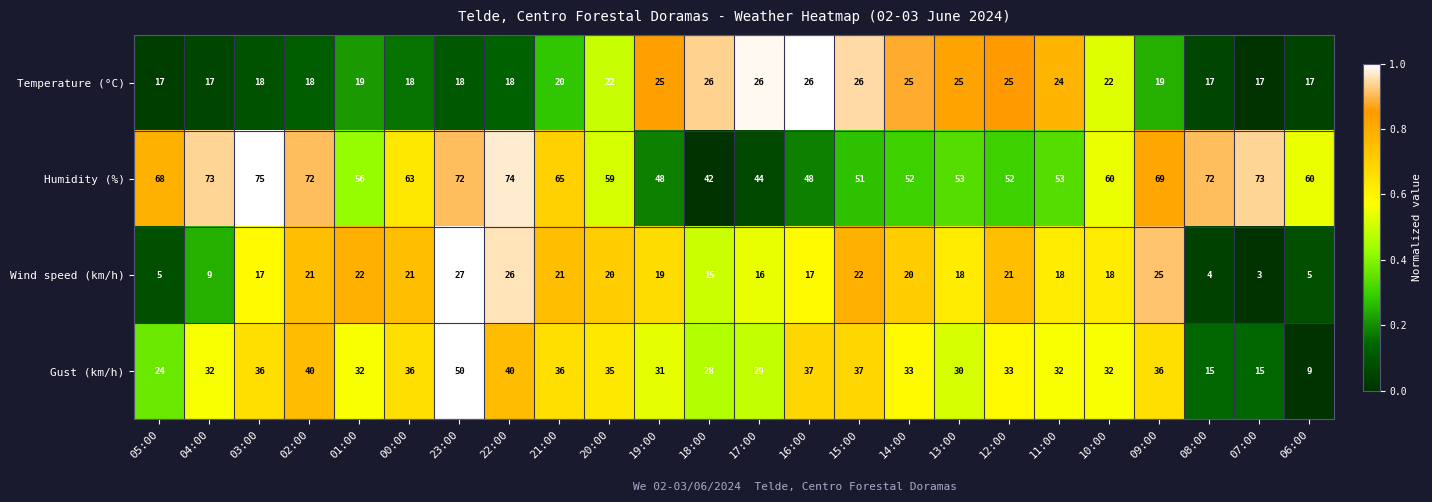

How many series are shown in this chart?

4